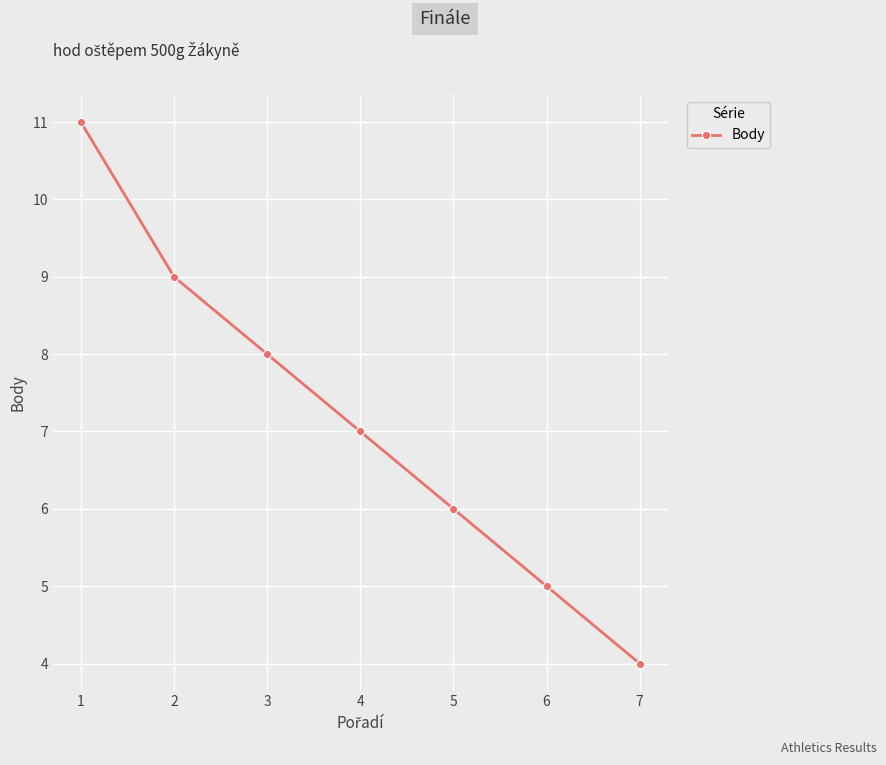

What is the approximate value at 1?

11